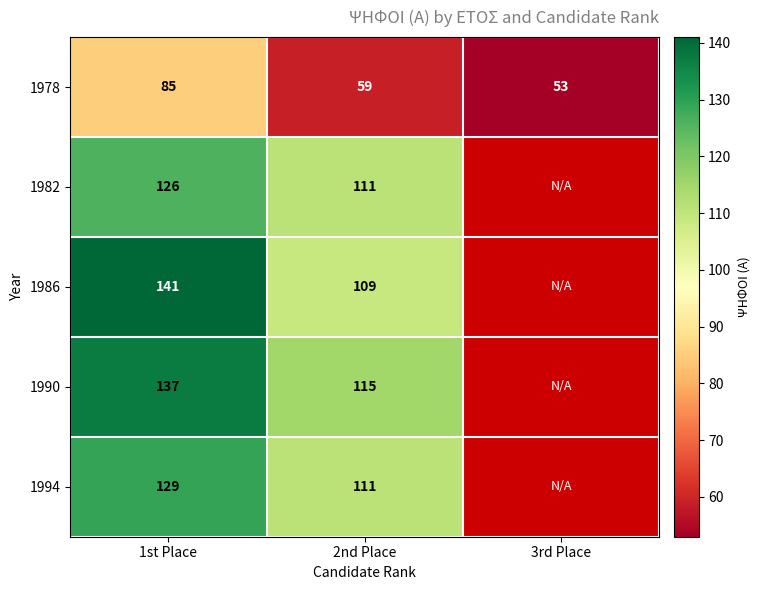

True or false: 1978 has a value of 59 at 2nd Place.

True